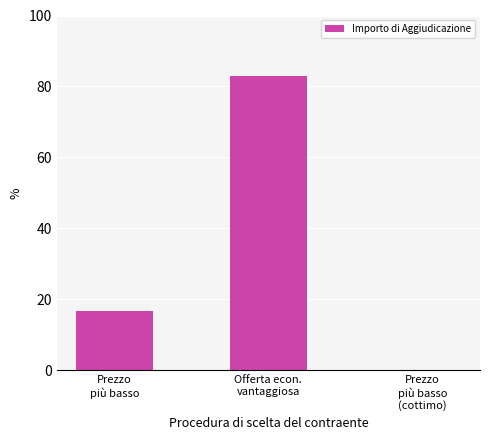

Which category has the highest value across all series?

Offerta econ.
vantaggiosa